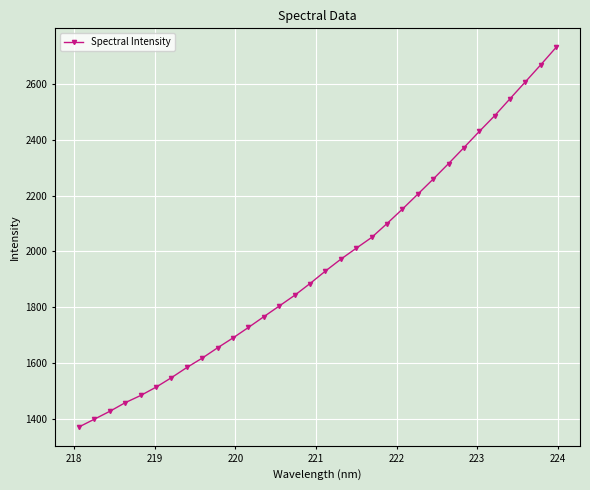

What is the value of the 25th point from the left?

2314.1